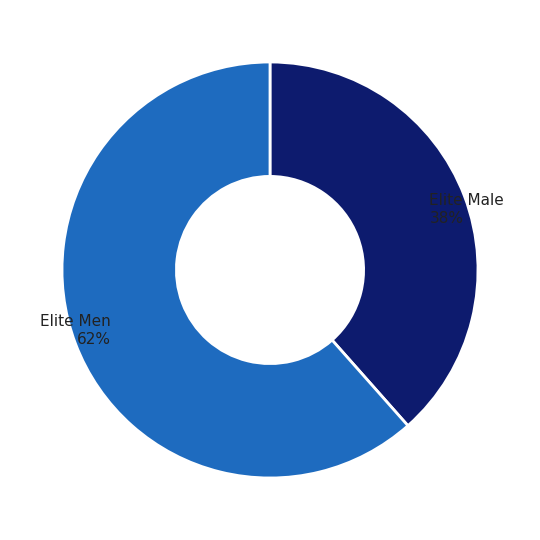

To the nearest percent, what is the average slice percentage?

50%